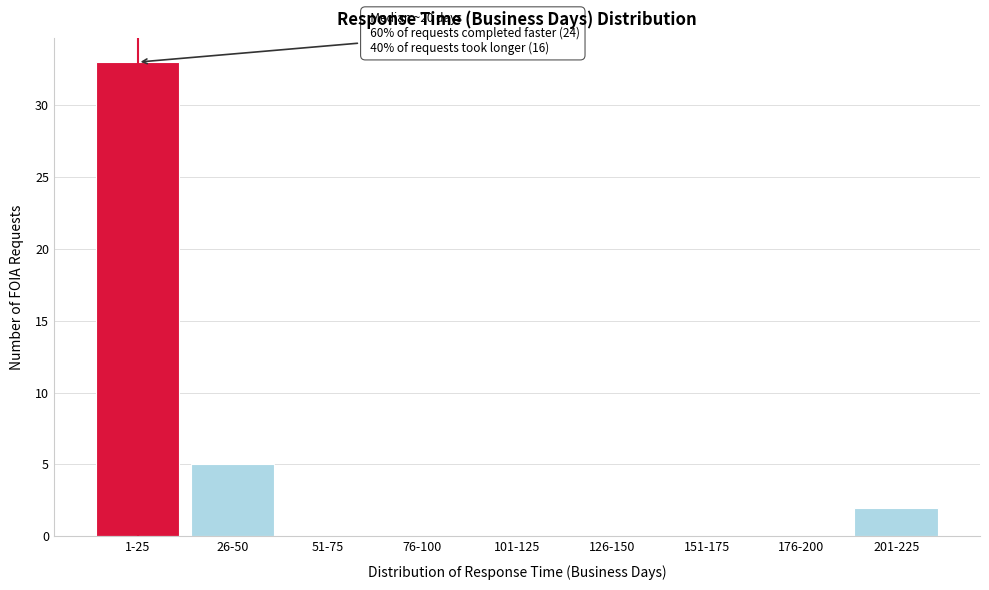

Reading left to right, transcribe all the data shown in this chart.

1-25=33	26-50=5	51-75=0	76-100=0	101-125=0	126-150=0	151-175=0	176-200=0	201-225=2